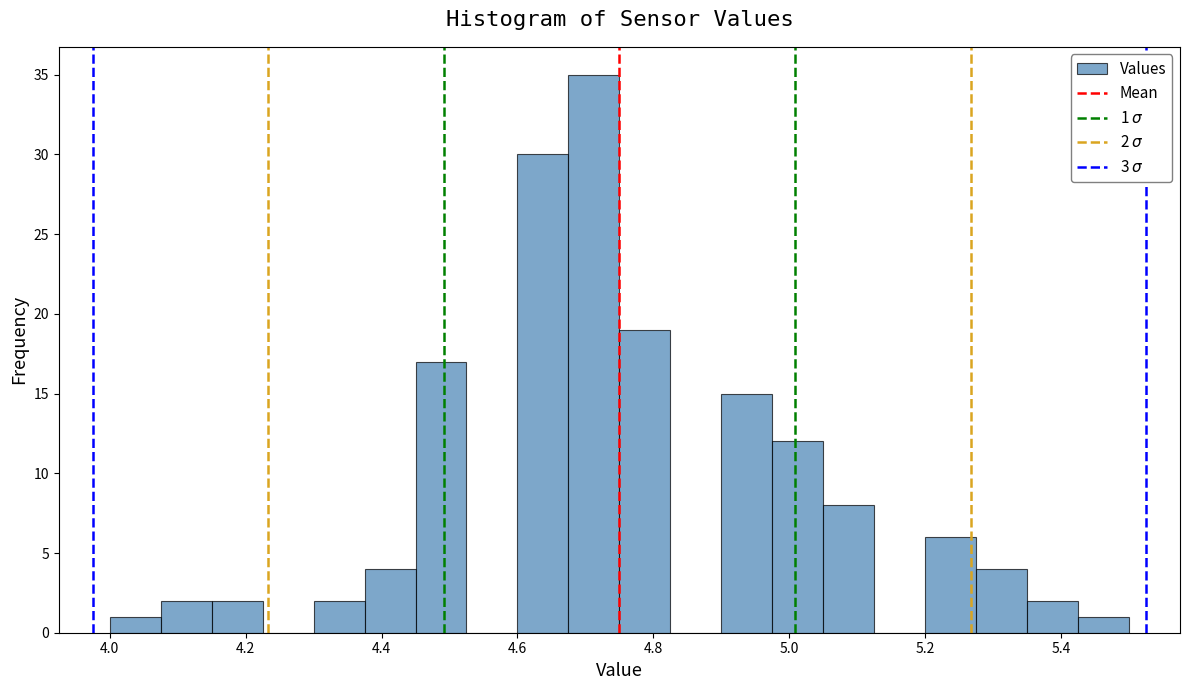

Read against the x-axis, roughly where is the centre of the tallest bar?

4.72